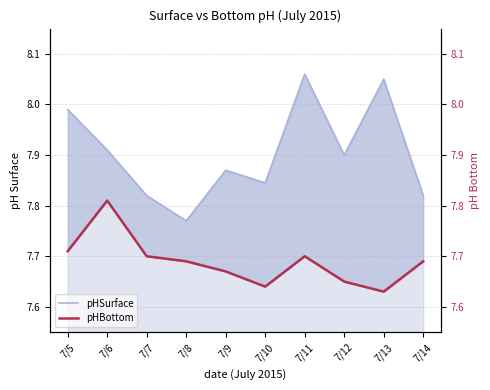

What is the sum of the pHBottom values at 7/14 and 7/13?

15.3